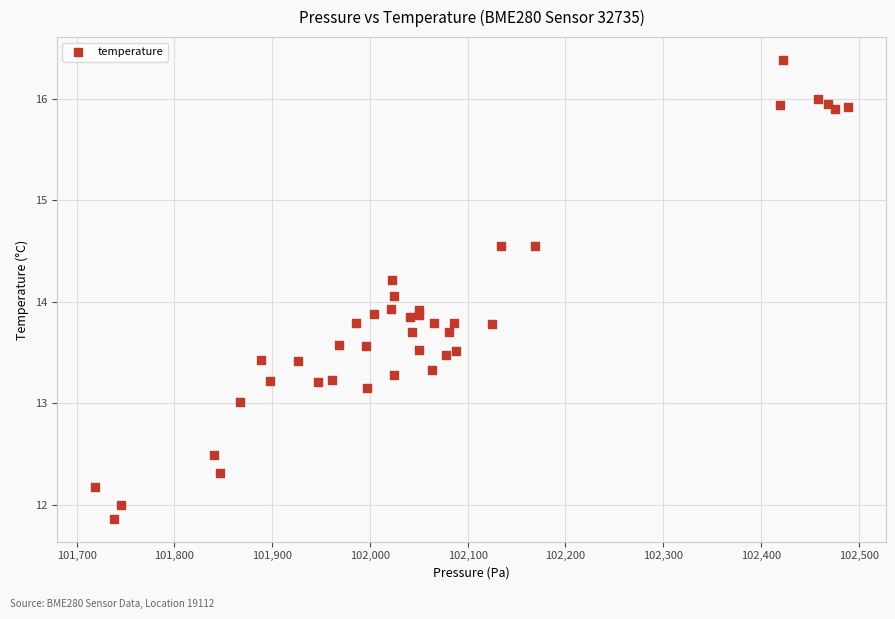

What is the range of Y values (max minus min)?

4.5